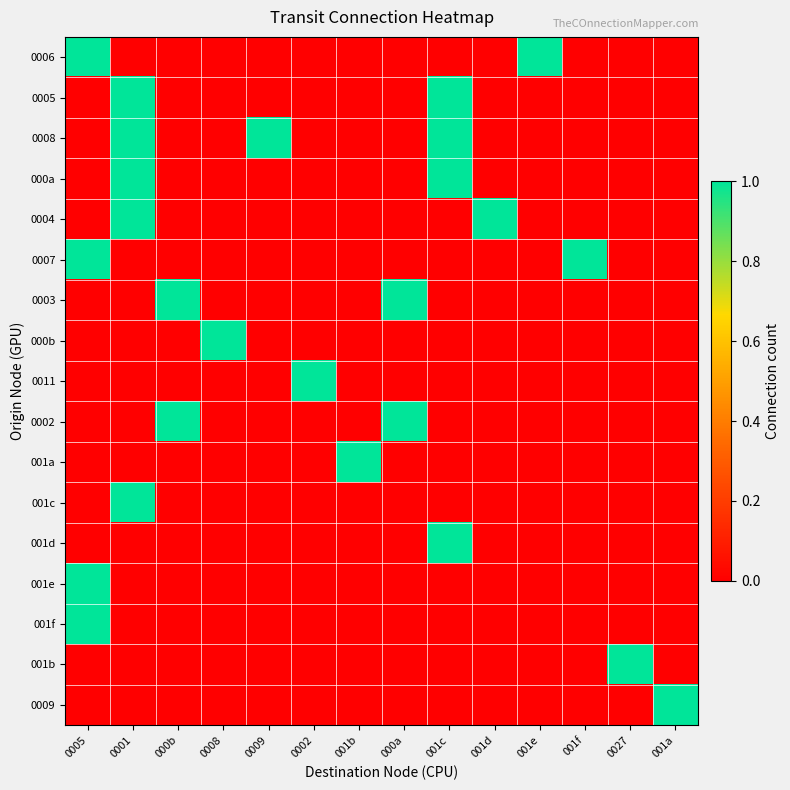

What is the maximum value shown in the chart?

1